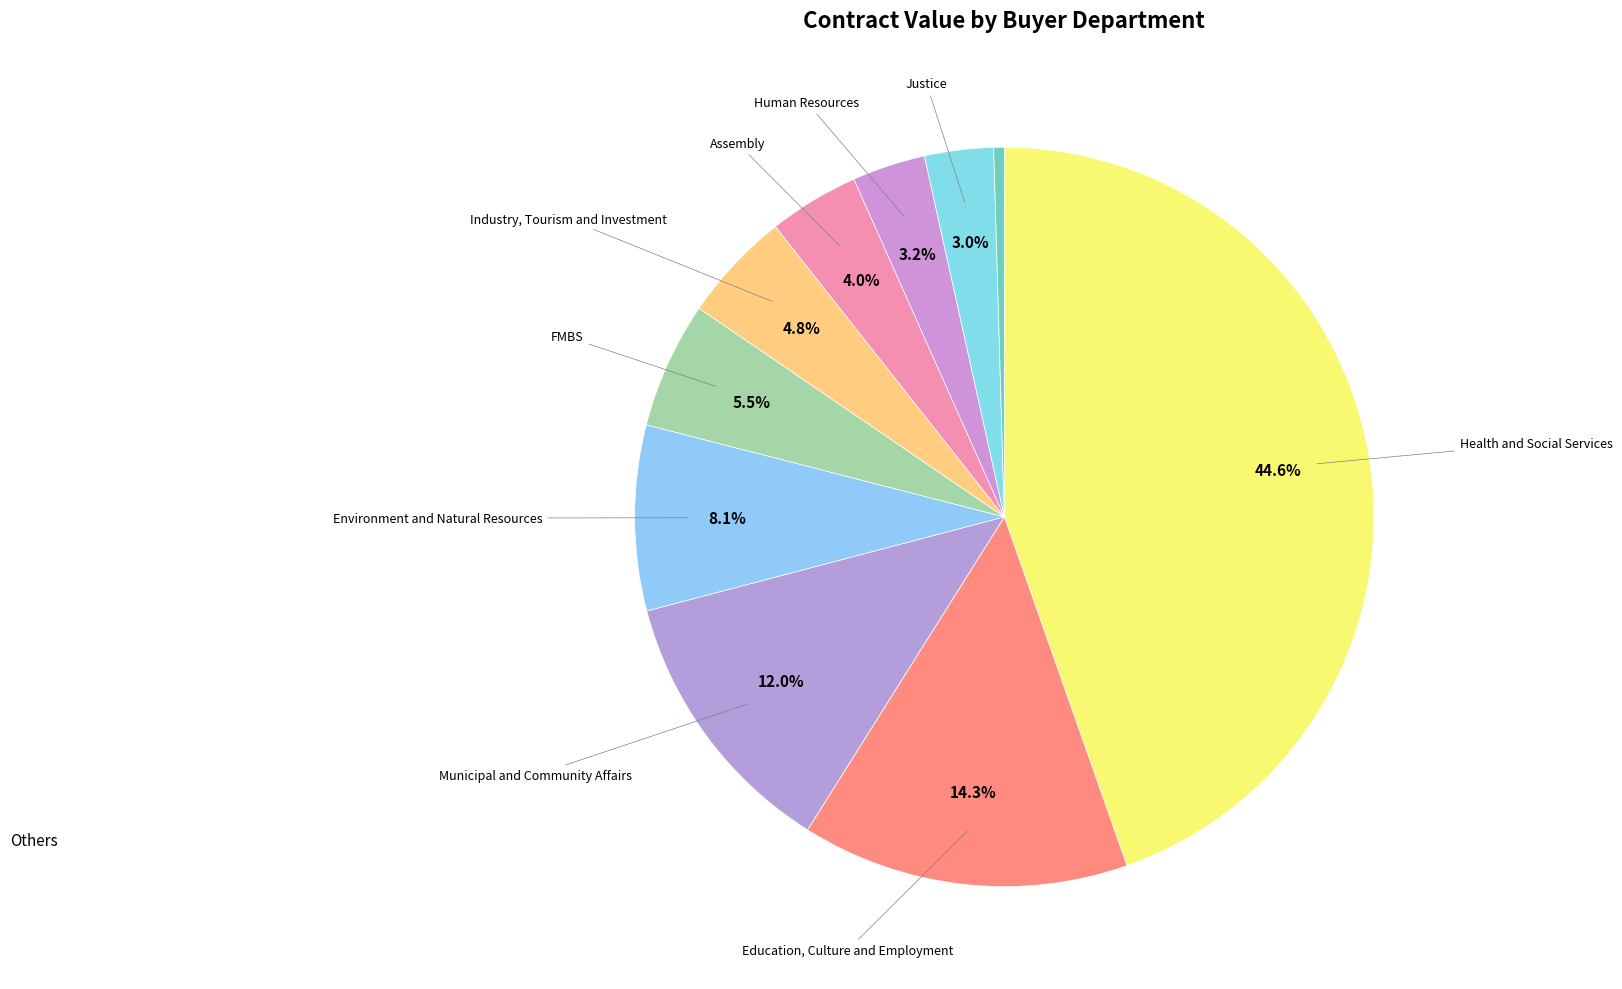

Which category has the biggest portion of the pie?

Health and Social Services